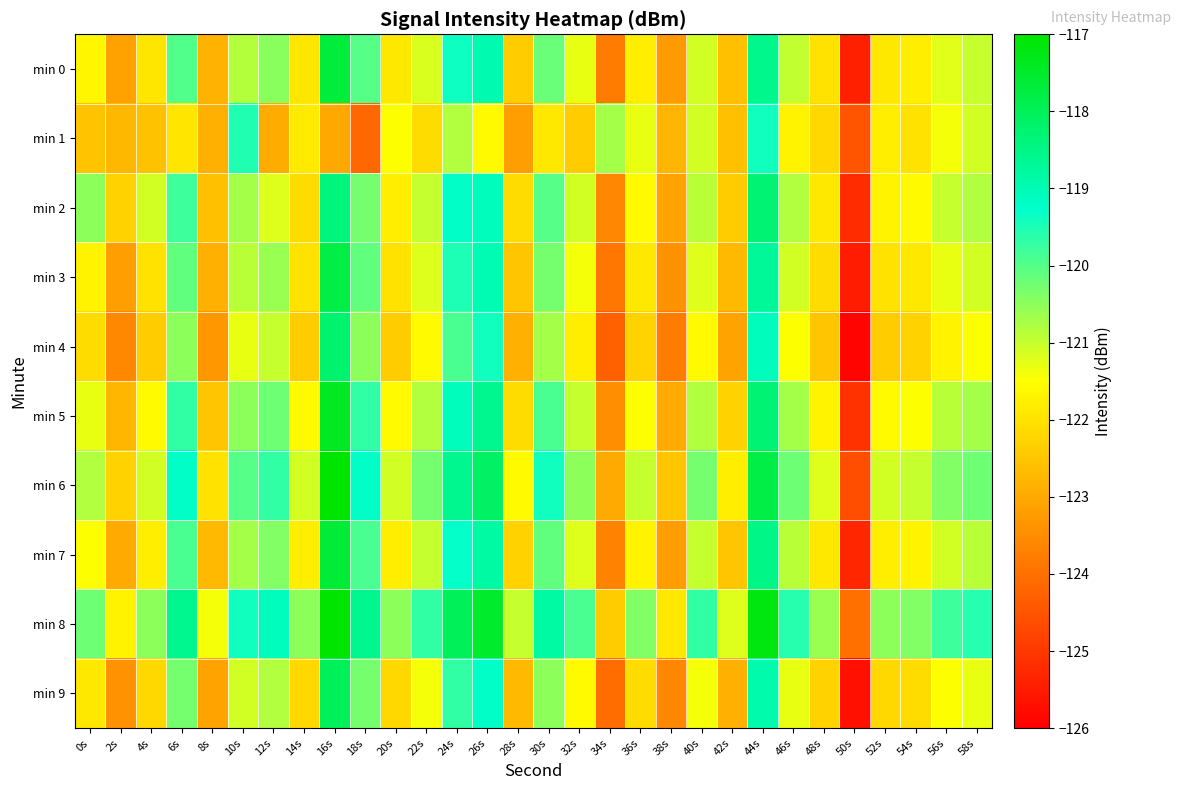

What is the spread (max minus min) of values at 6s?

3.3